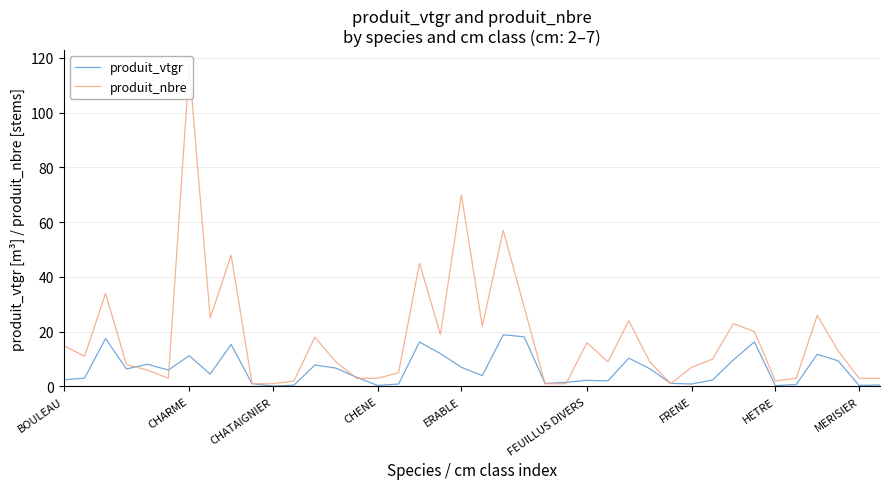

What position from the left is 27?

28